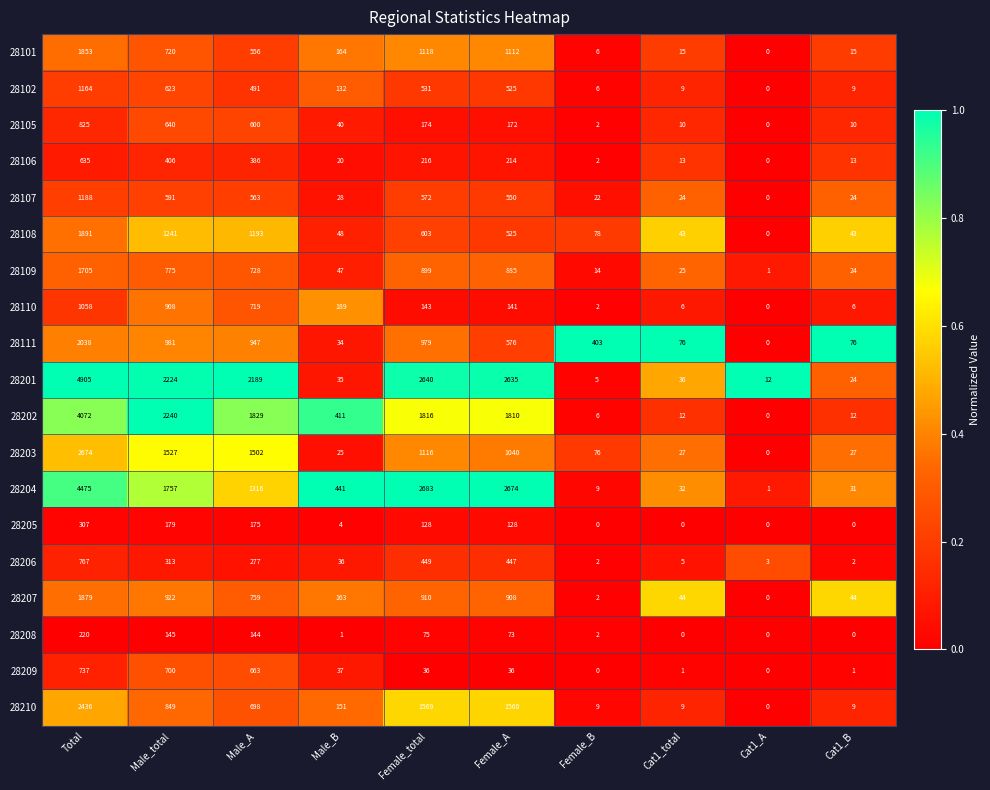

At which category is the sum across all series the highest?

Total